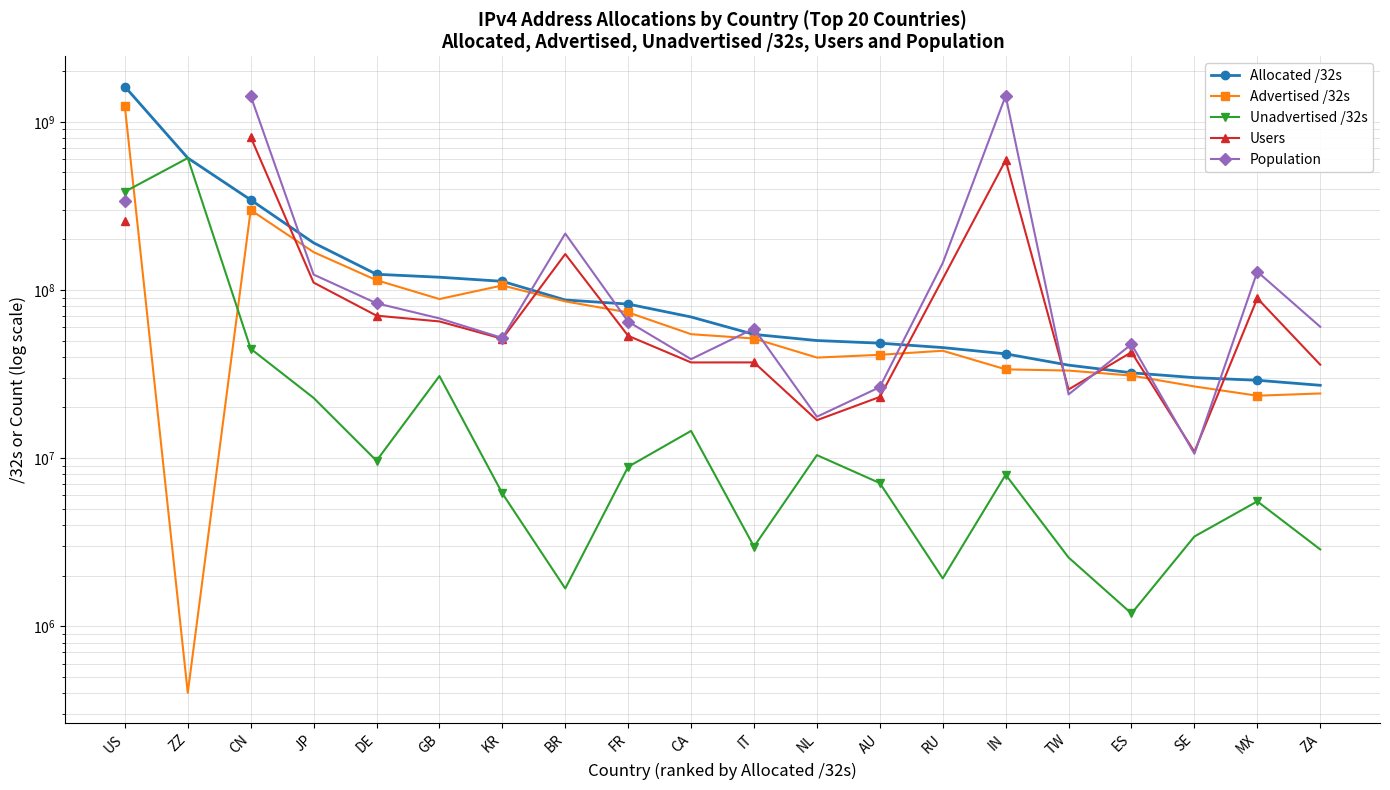

At which category does Advertised /32s reach its first local peak?

CN